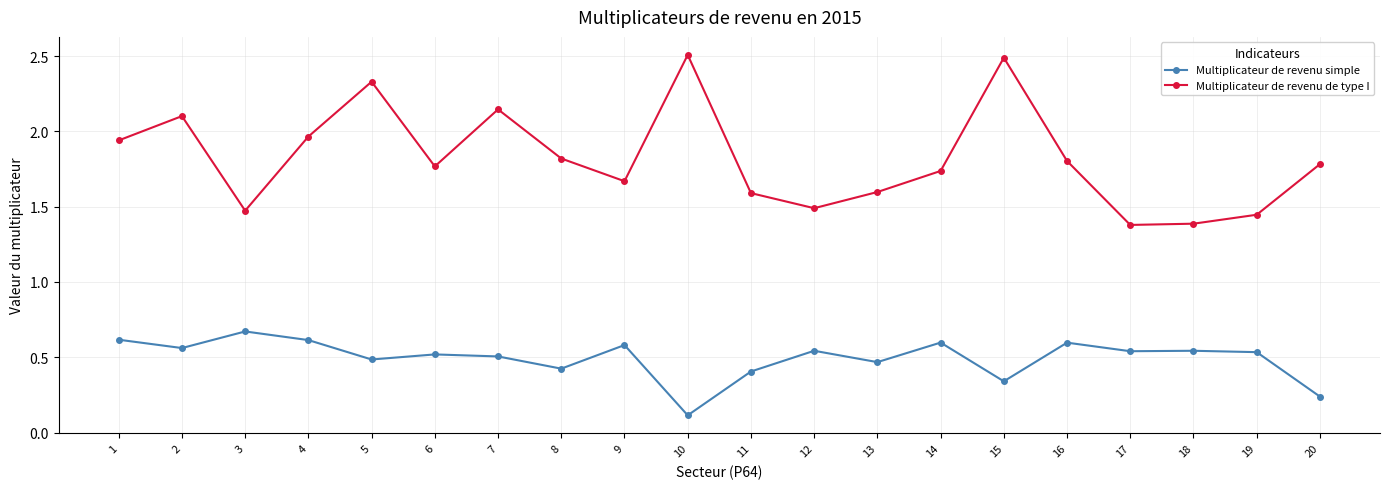

Which series changed the most between 11 and 16?

Multiplicateur de revenu de type I